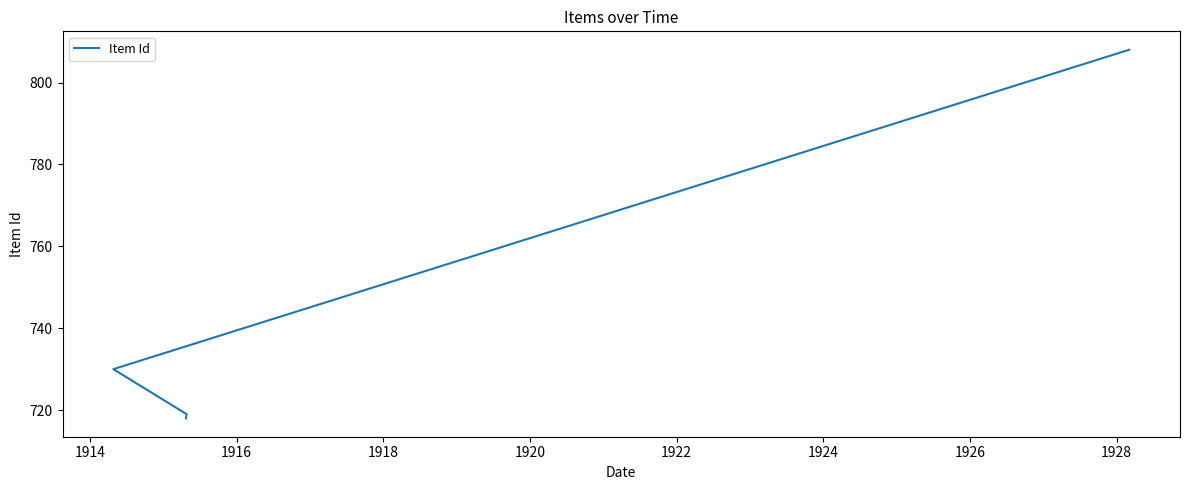

What is the minimum value shown in the chart?

718